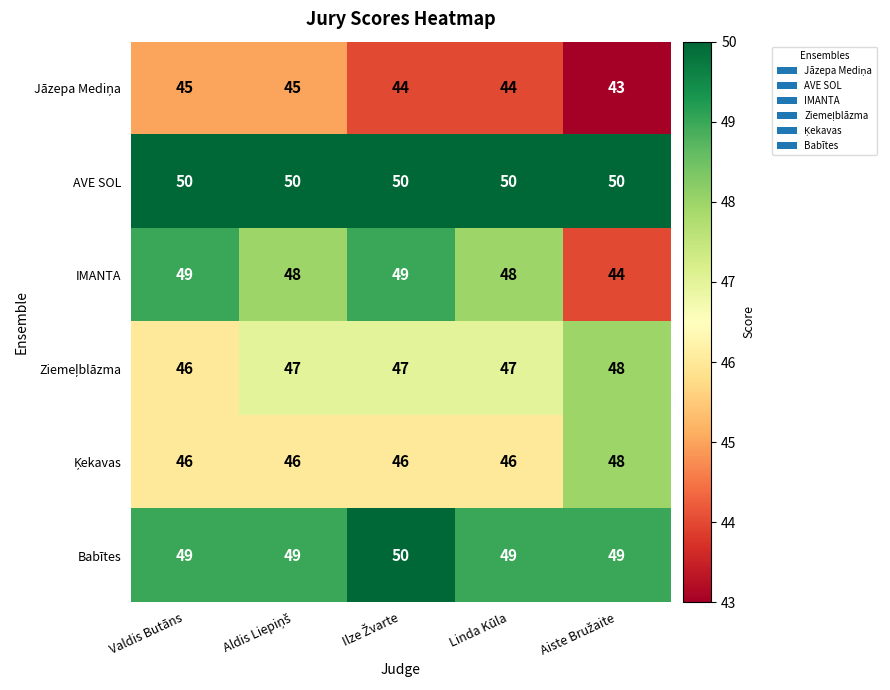

At how many categories does at least one series exceed 43?

5